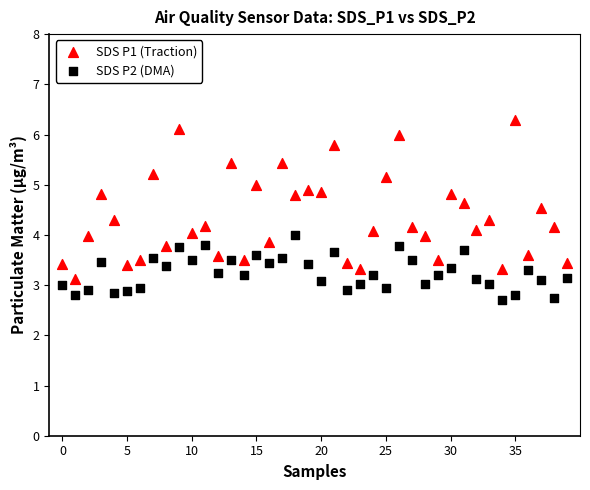

Which series contains the highest Y value?

SDS P1 (Traction)